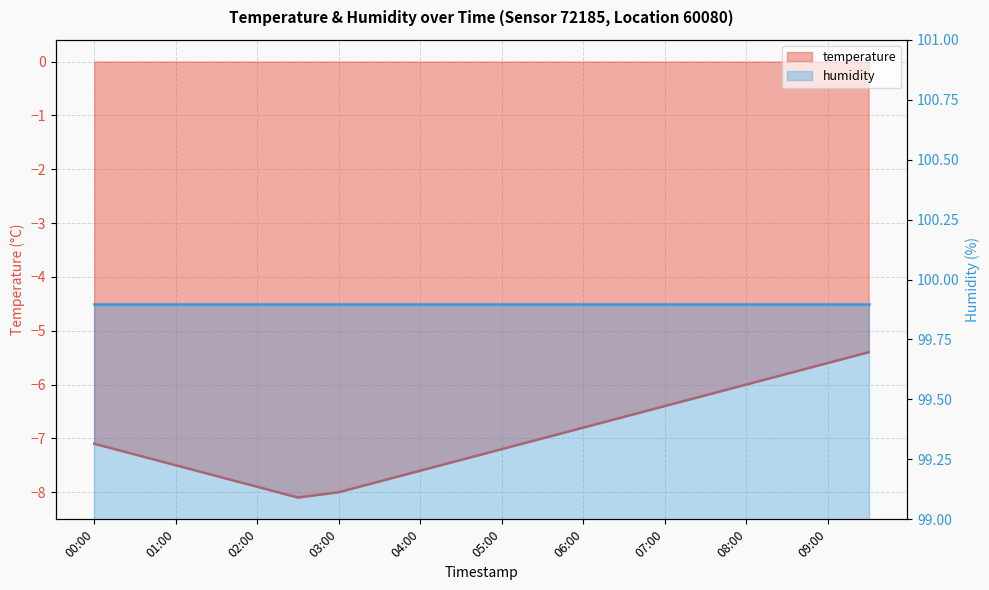

What is the value of the 4th point from the left?

-7.7